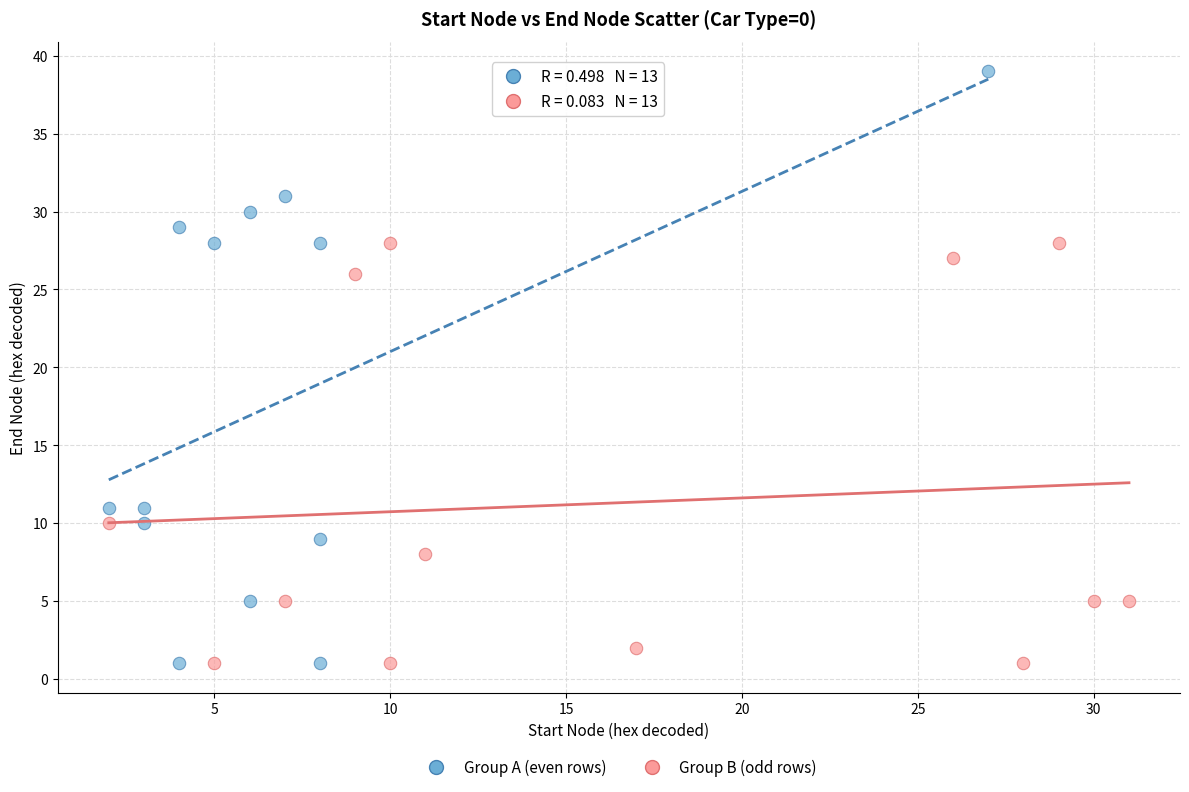

Which series has the largest Y range (max minus min)?

Group A (even rows)